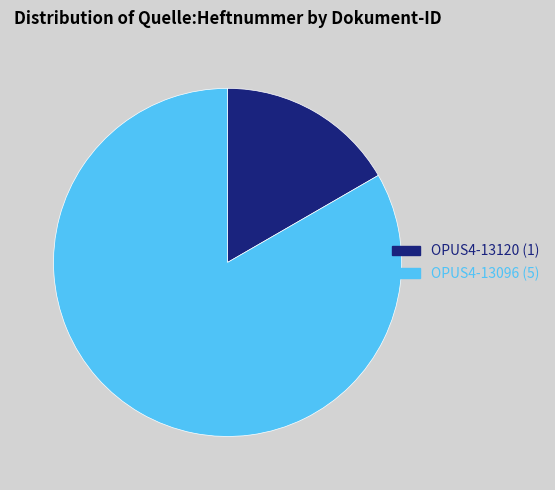

Combined, do OPUS4-13096 and OPUS4-13120 account for over 50%?

Yes